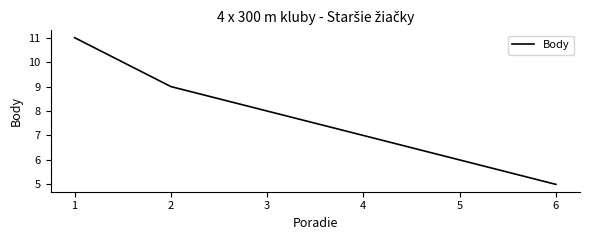

How many categories are shown in the chart?

6